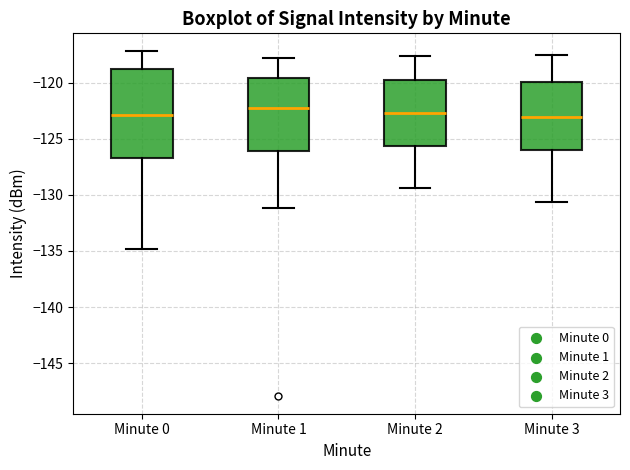

Reading left to right, read every box against the y-axis: the position of its median line, the range the box covers, and the ends of its whiskers. The values are not printed on the chart, so give them approximately, as read against the axis.

Minute 0: median -123.0, box -126.5 to -118.5, whiskers -135.0 to -117.0
Minute 1: median -122.5, box -126.0 to -119.5, whiskers -131.0 to -118.0
Minute 2: median -122.5, box -125.5 to -120.0, whiskers -129.5 to -117.5
Minute 3: median -123.0, box -126.0 to -120.0, whiskers -130.5 to -117.5